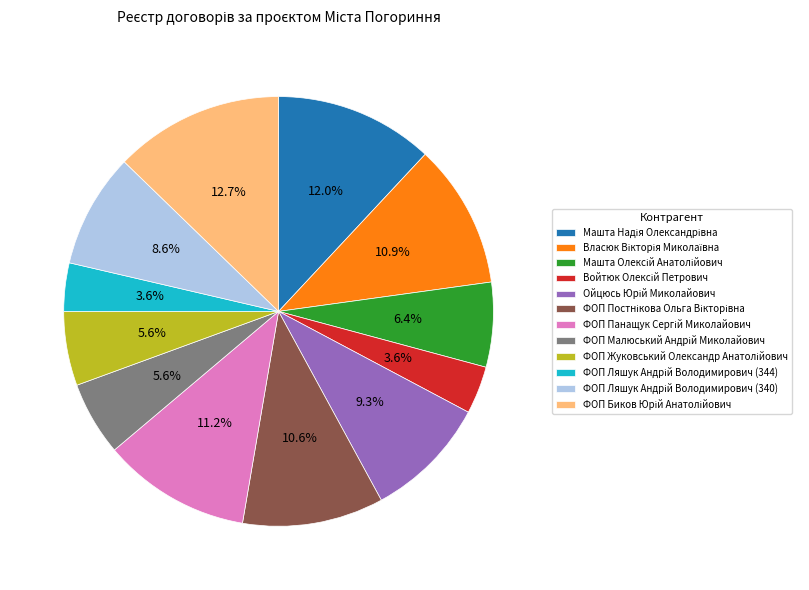

Is there a majority slice in this chart?

No